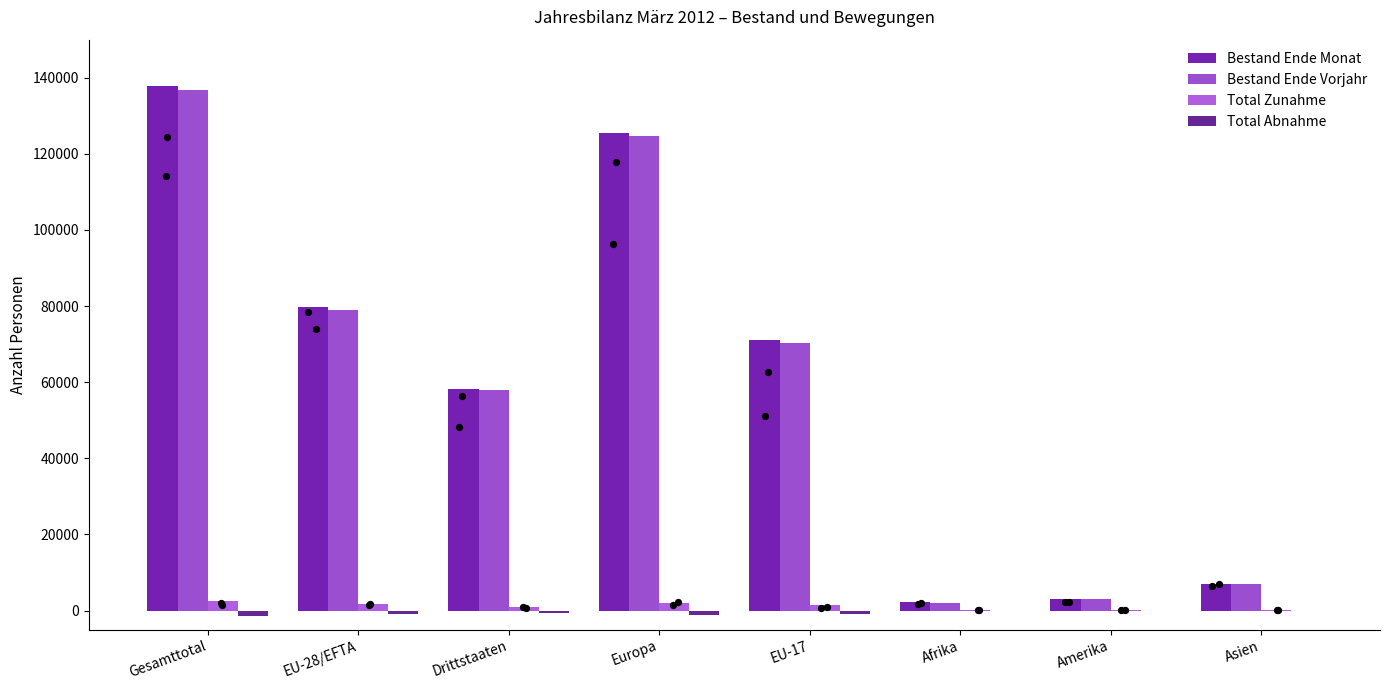

Is the value of Bestand Ende Monat at Gesamttotal greater than the value of Bestand Ende Vorjahr at EU-28/EFTA?

Yes